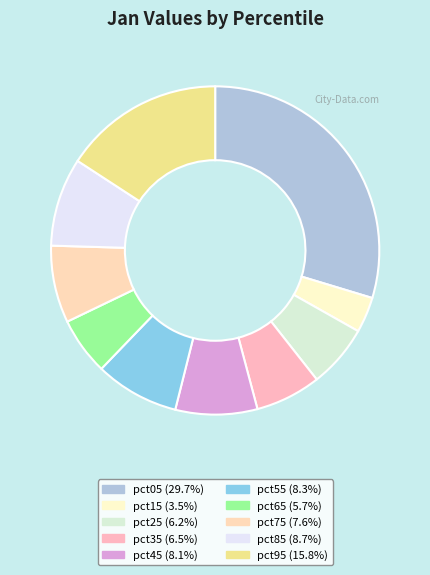

Does pct75 represent more than half of the total?

No